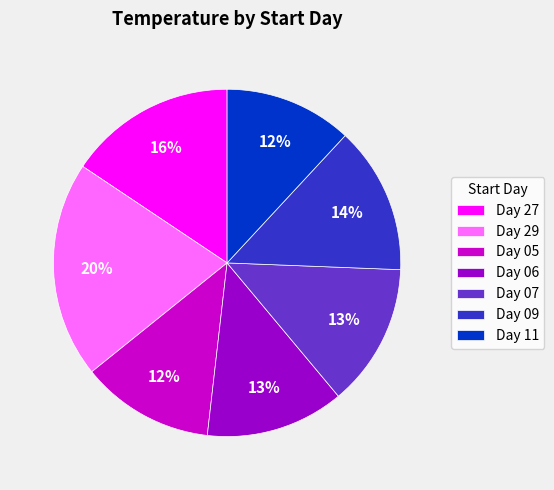

True or false: Day 09 accounts for 14% of the total.

True